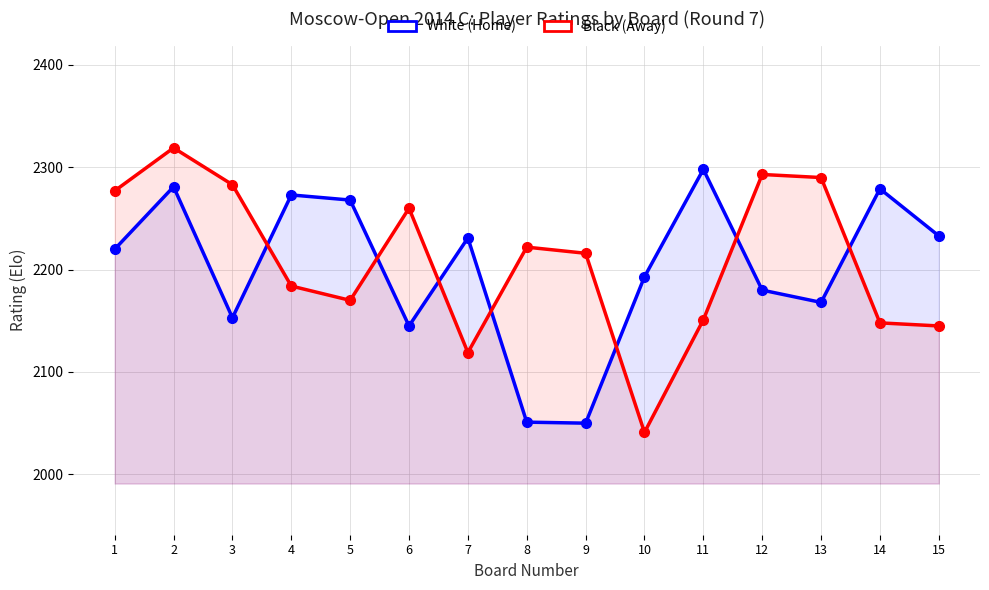

True or false: White (Home) and Black (Away) cross at least once.

True